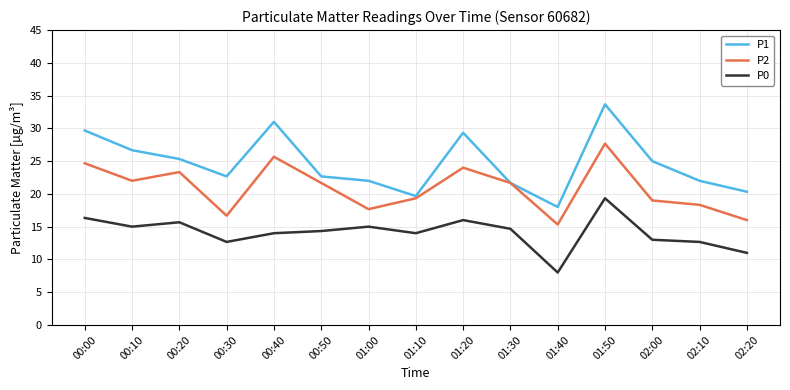

True or false: P1 and P0 cross at least once.

False